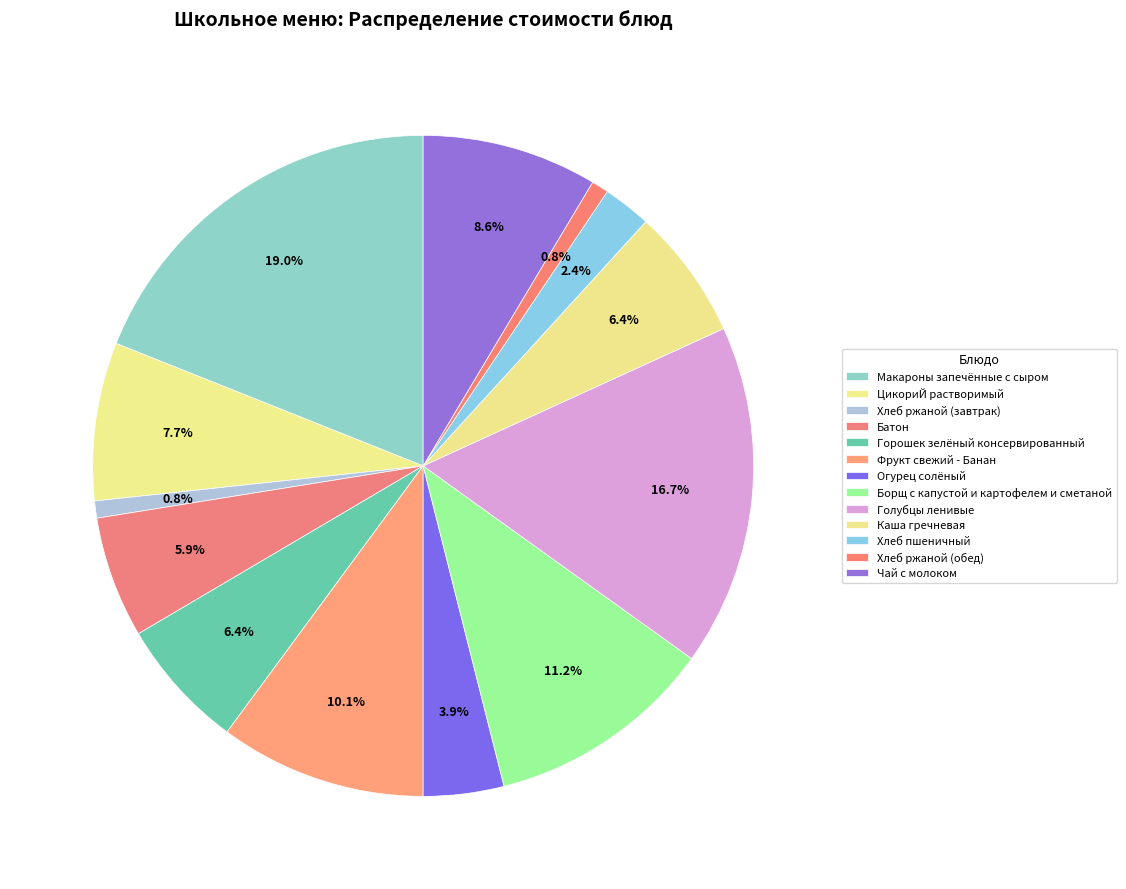

To the nearest percent, what is the average slice percentage?

8%